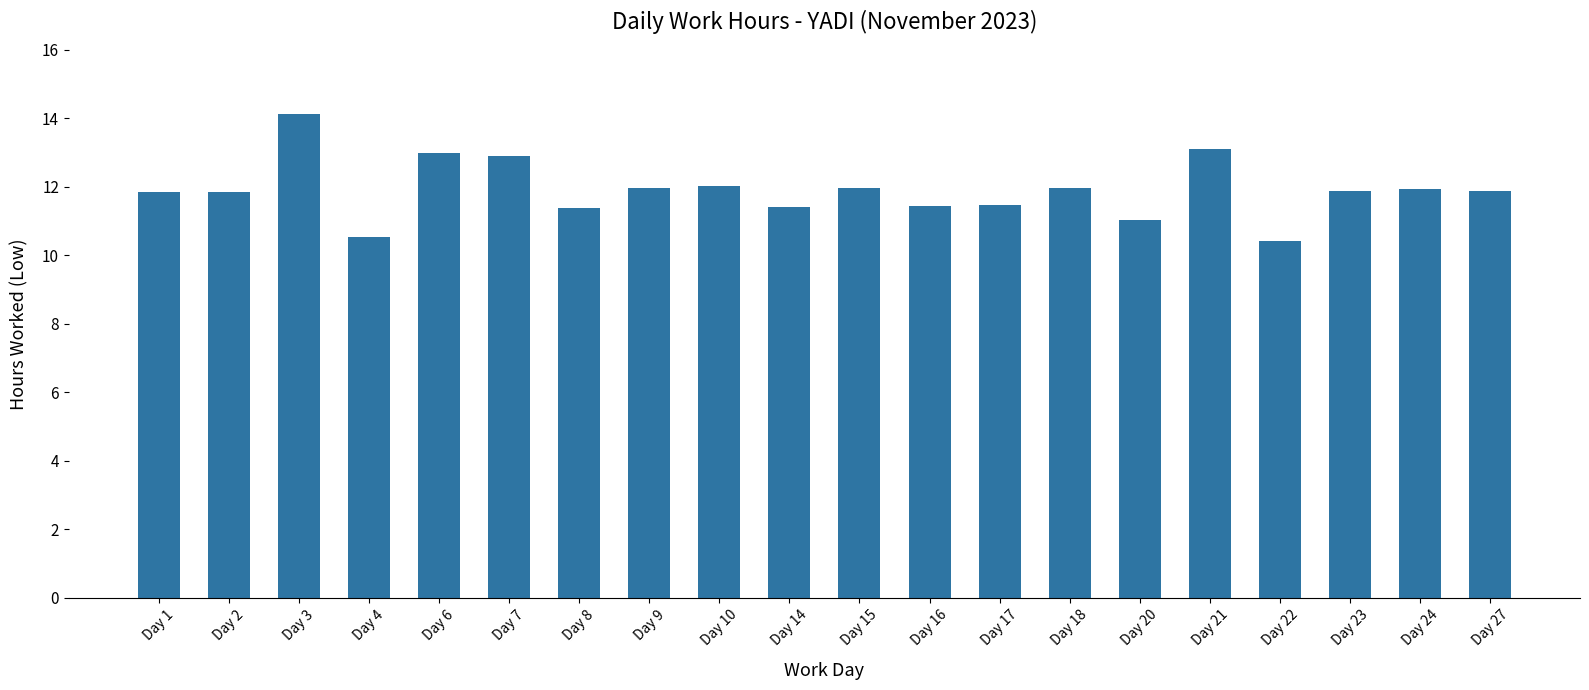

Which category has the highest value across all series?

Day 3